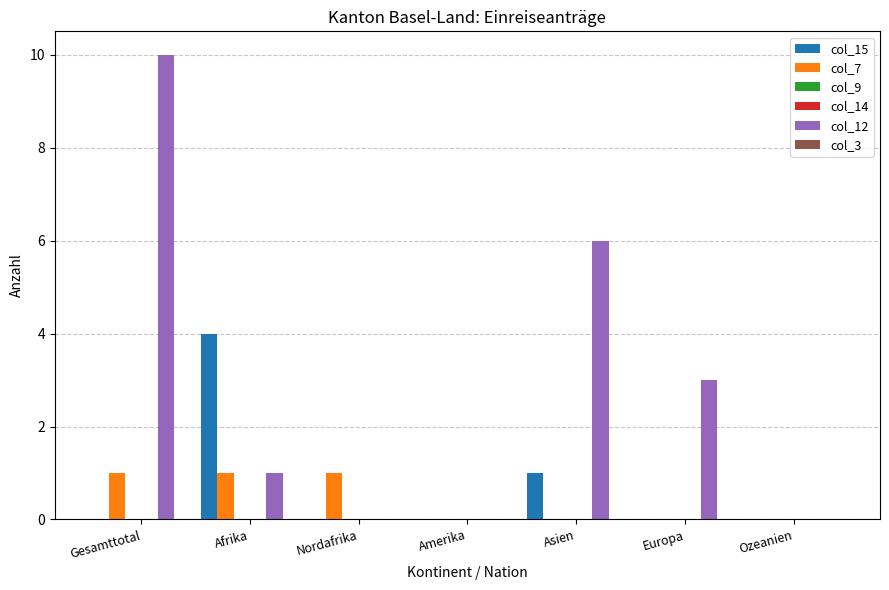

What are all the series names shown in the legend?

col_15, col_7, col_9, col_14, col_12, col_3